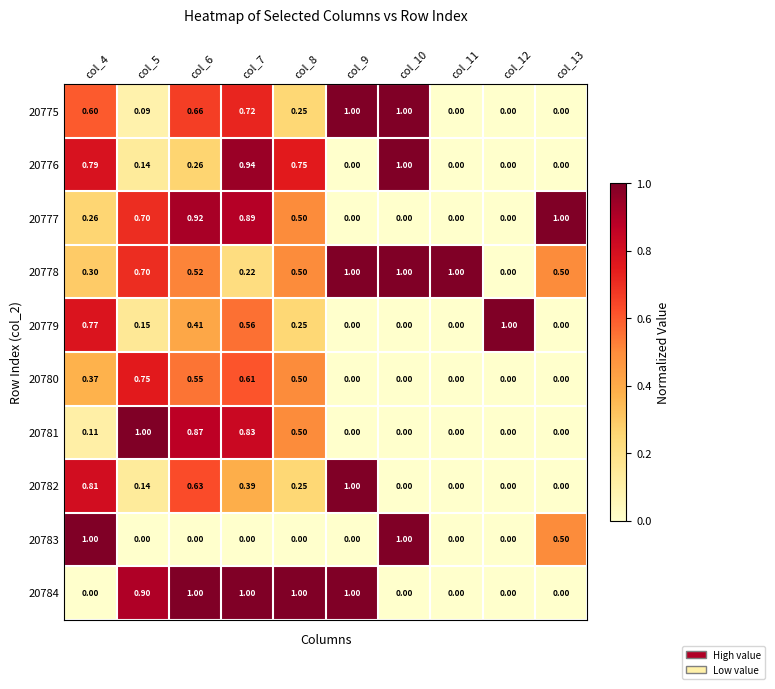

Is the value of 20777 at col_8 greater than the value of 20784 at col_12?

Yes